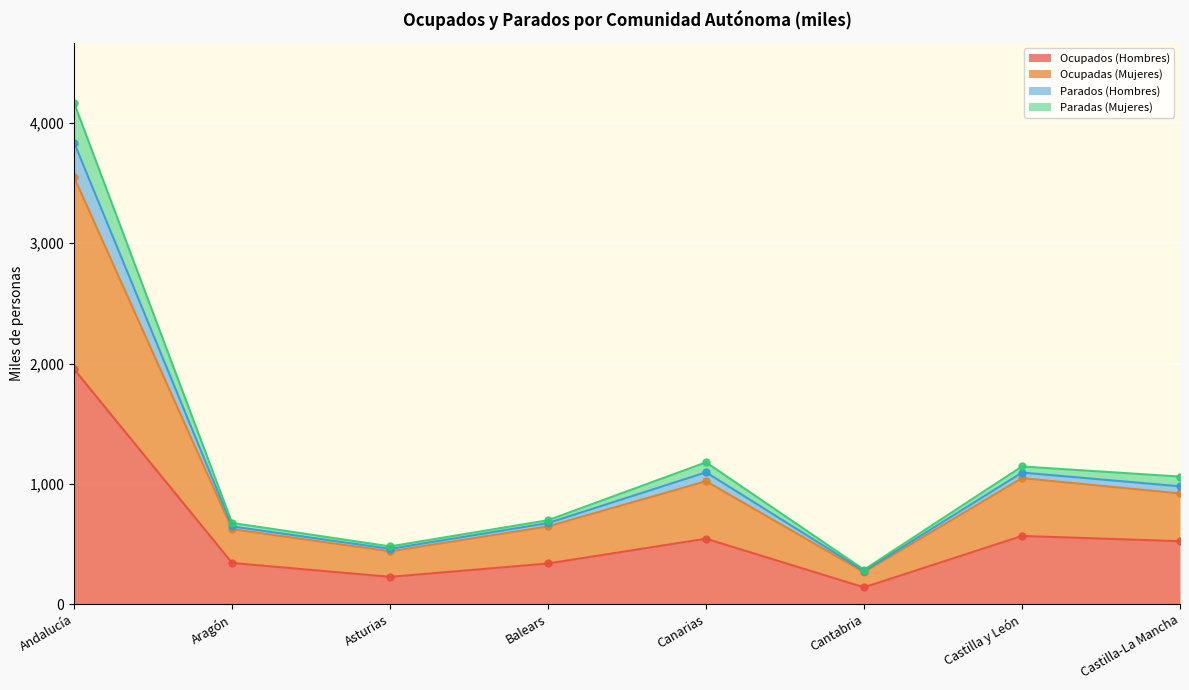

The Ocupados (Hombres) series shows 338.3 at Balears. True or false?

True